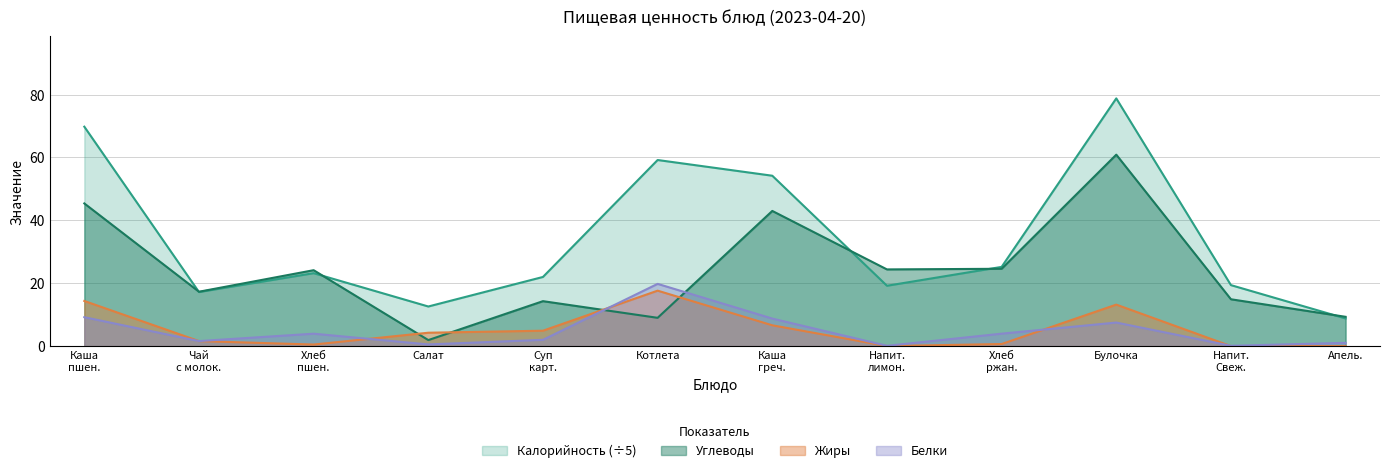

What is the lowest value of the Белки series?

0.1